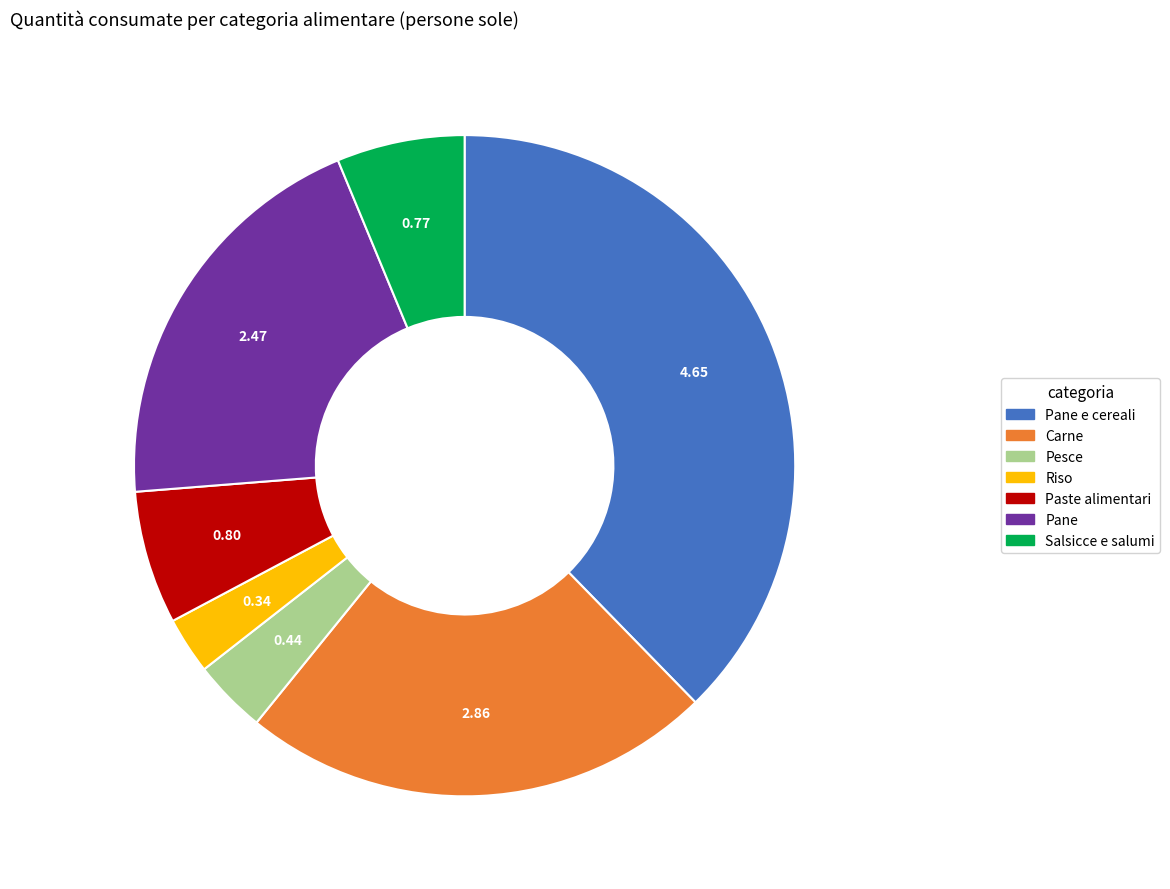

Does any single category account for the majority?

No